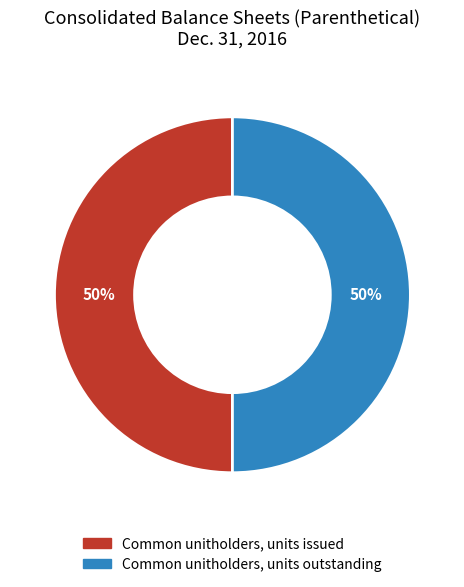

Which category has the biggest portion of the pie?

Common unitholders, units issued